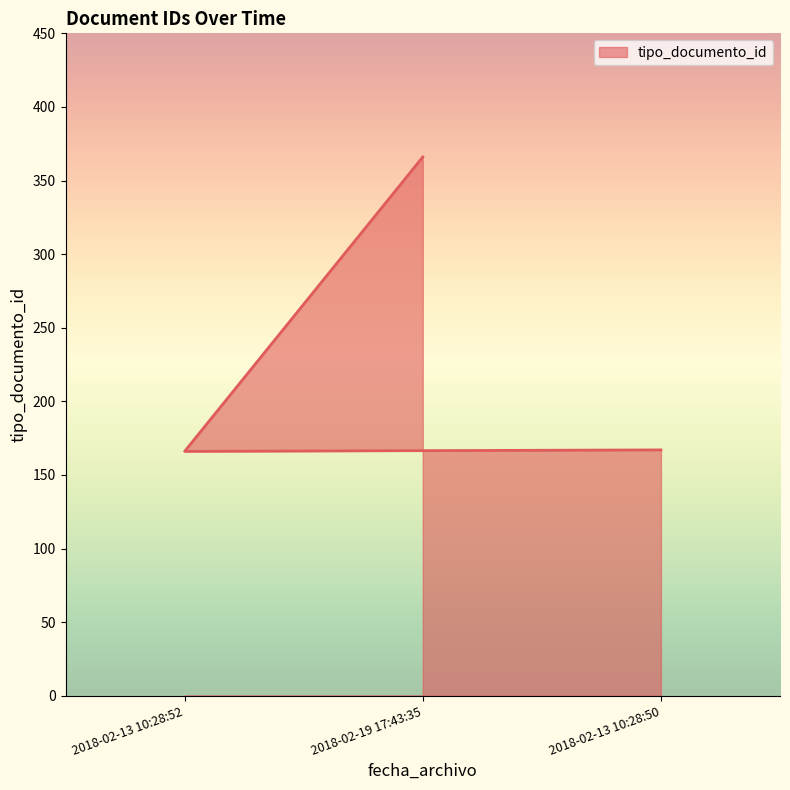

At which label does the data first exceed 167?

2018-02-19 17:43:35